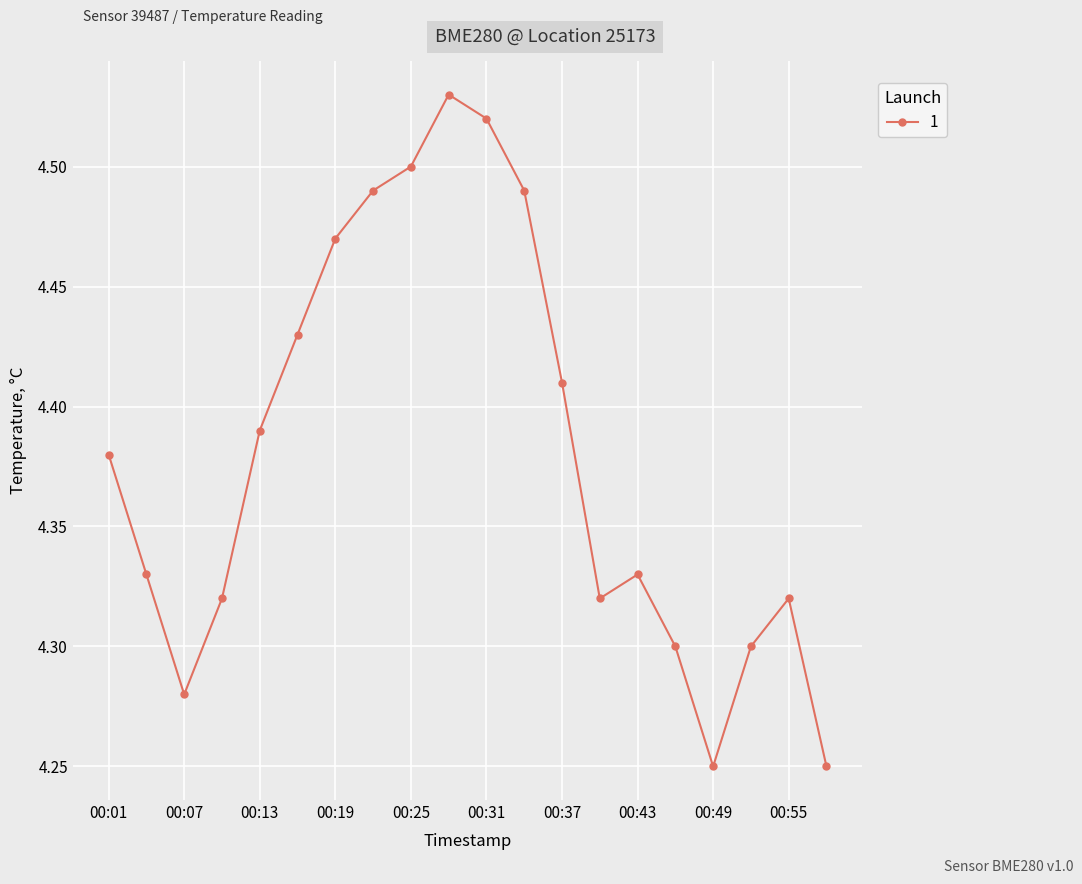

How many points are lower than both their immediate neighbors (excluding endpoints)?

3